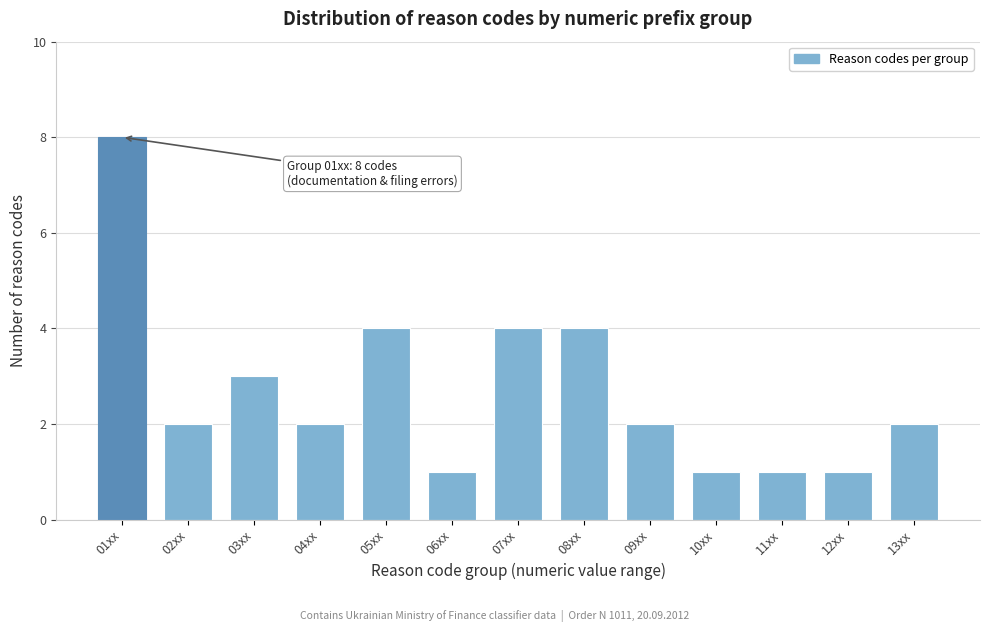

Reading left to right, list all the values displayed in this chart.

01xx=8	02xx=2	03xx=3	04xx=2	05xx=4	06xx=1	07xx=4	08xx=4	09xx=2	10xx=1	11xx=1	12xx=1	13xx=2